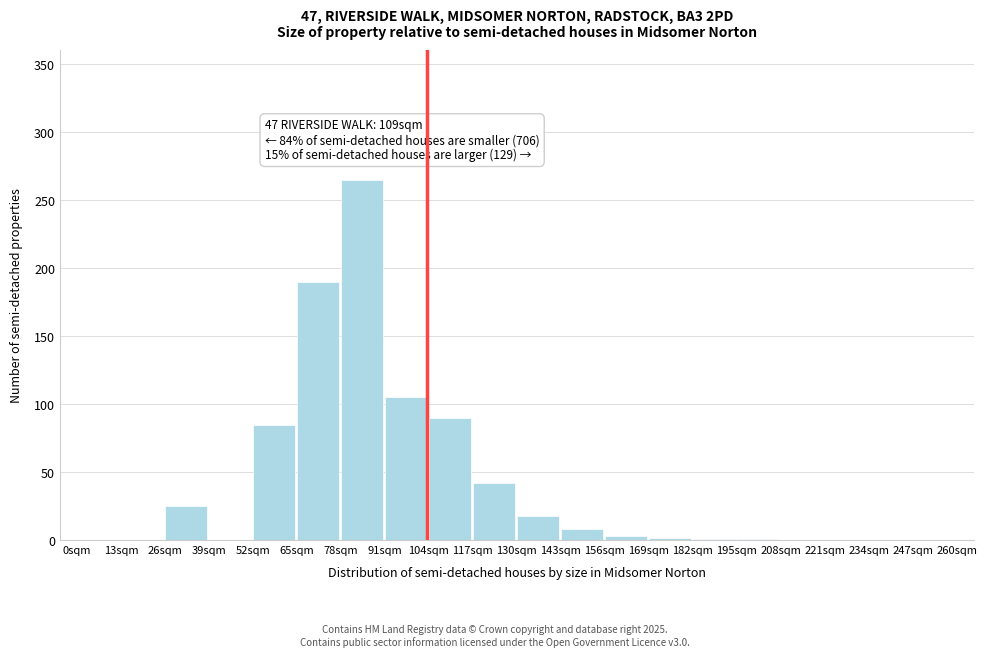

What is the change in value from 91sqm to 143sqm?

-97